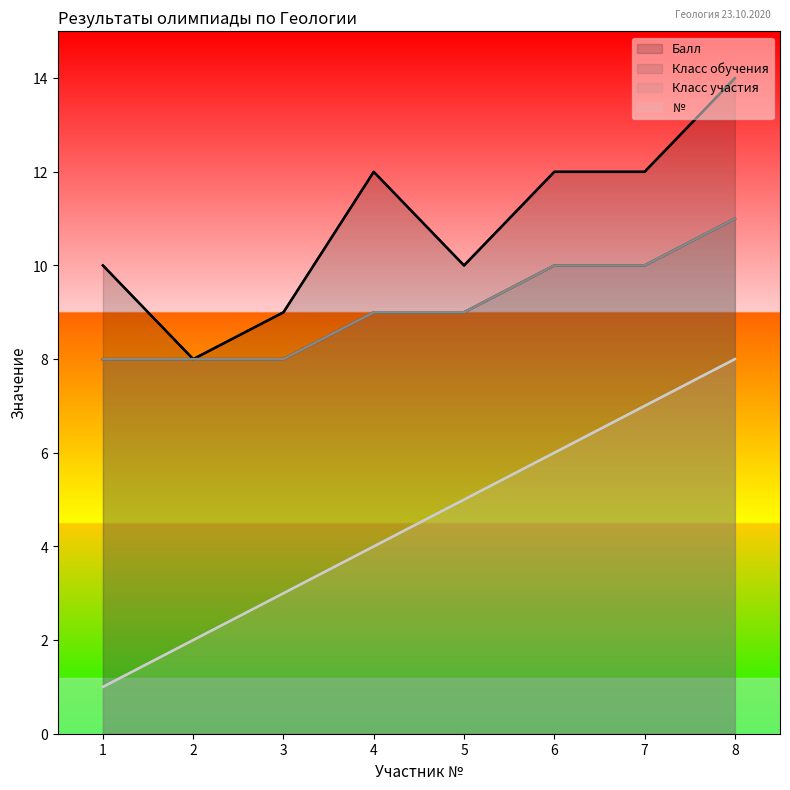

Rank the series at 1 from lowest to highest value.

№, Класс обучения, Класс участия, Балл